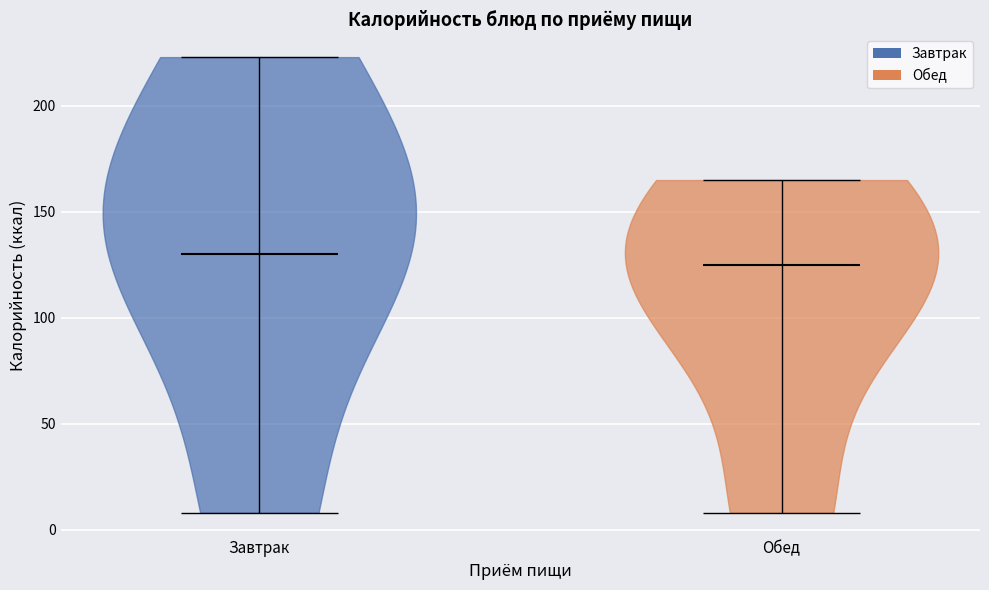

Reading left to right, read every violin against the y-axis: where its median line is, and the lowest and highest points it reaches. The values are not printed on the chart, so give them approximately, as read against the axis.

Завтрак: median line 130, lowest point 10, highest point 225
Обед: median line 125, lowest point 10, highest point 165